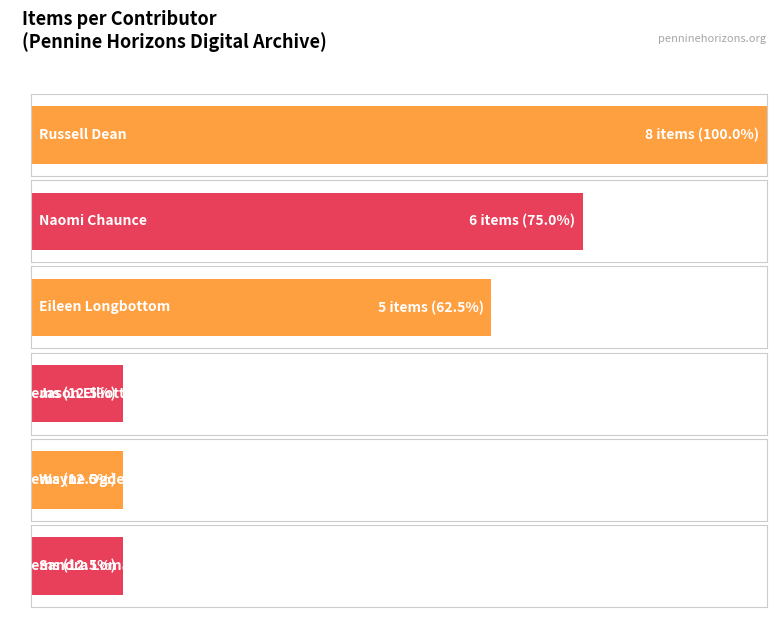

What is the value of the 3rd bar from the left?

5